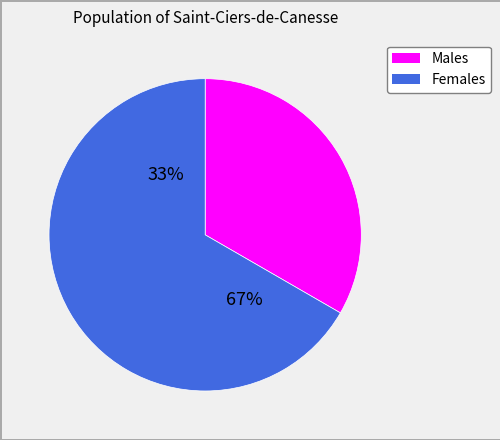

What portion of the pie excludes Жіноча?

33.3%